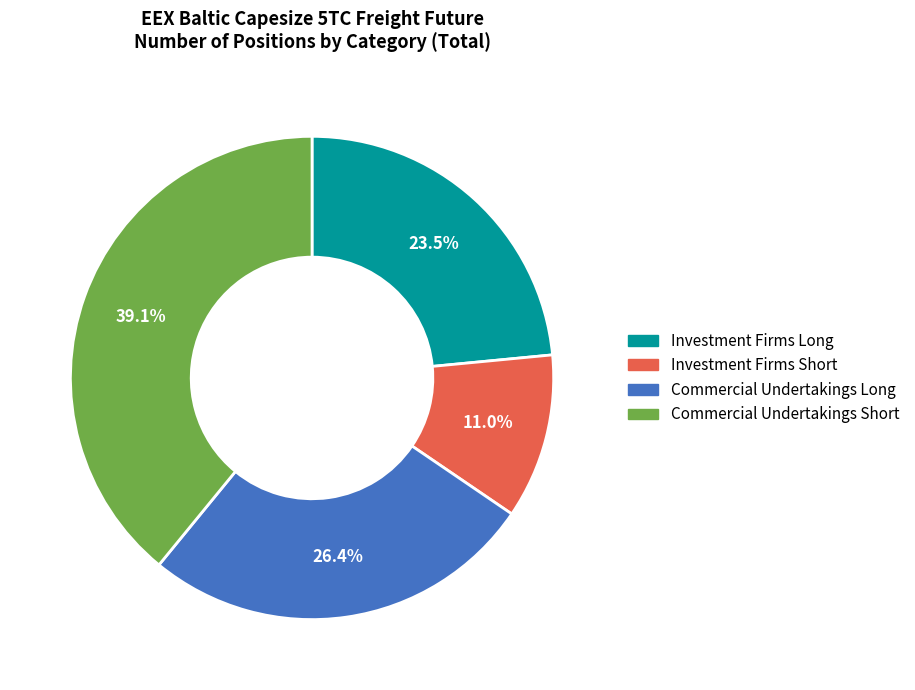

How many segments does this pie chart have?

4